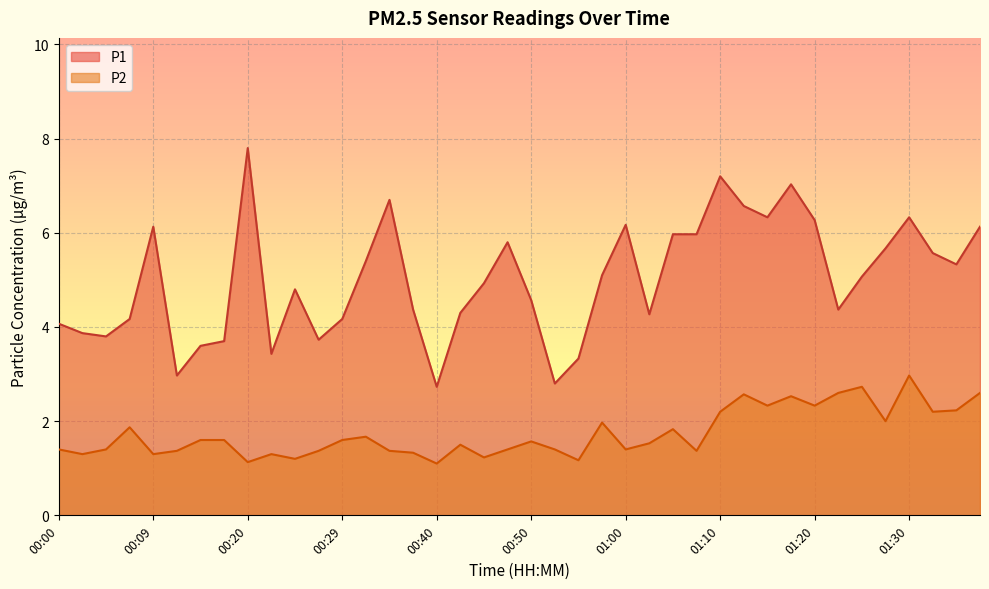

What is the total value across all series at 00:27?

5.1